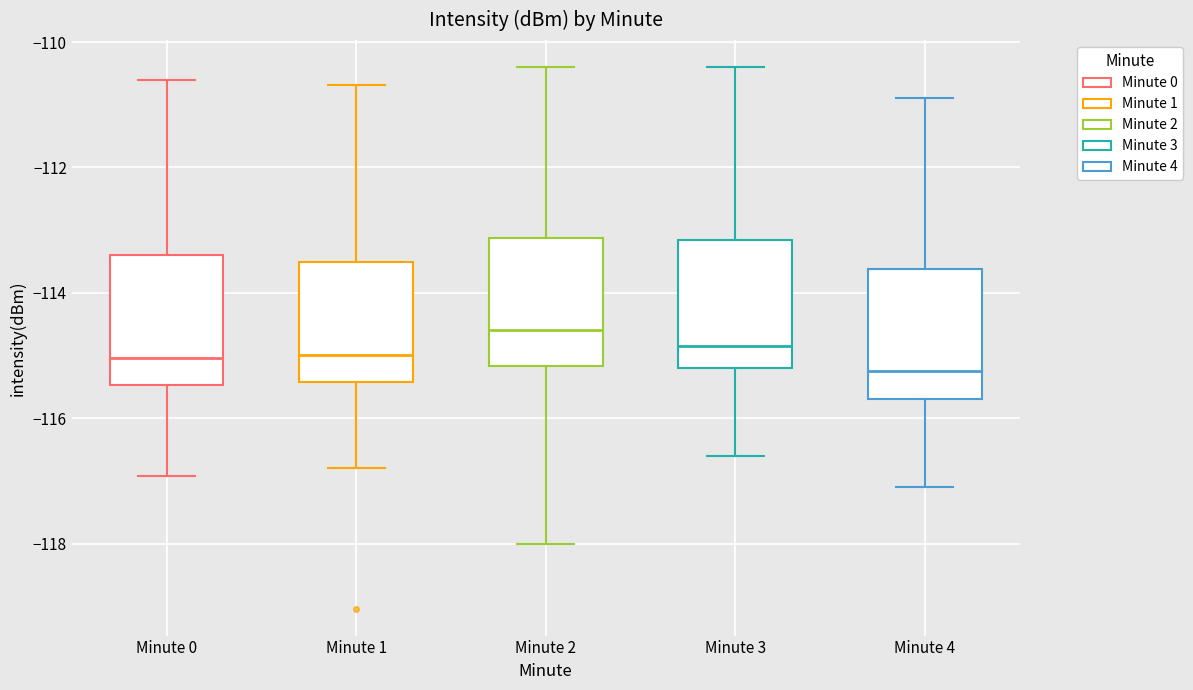

Reading left to right, transcribe this box plot: for each box, give where its median line is, the range the box spans, and where its two whiskers end, as read against the y-axis. The values are not printed on the chart, so give them approximately, as read against the axis.

Minute 0: median -115.0, box -115.4 to -113.4, whiskers -117.0 to -110.6
Minute 1: median -115.0, box -115.4 to -113.6, whiskers -116.8 to -110.6
Minute 2: median -114.6, box -115.2 to -113.2, whiskers -118.0 to -110.4
Minute 3: median -114.8, box -115.2 to -113.2, whiskers -116.6 to -110.4
Minute 4: median -115.2, box -115.6 to -113.6, whiskers -117.0 to -110.8